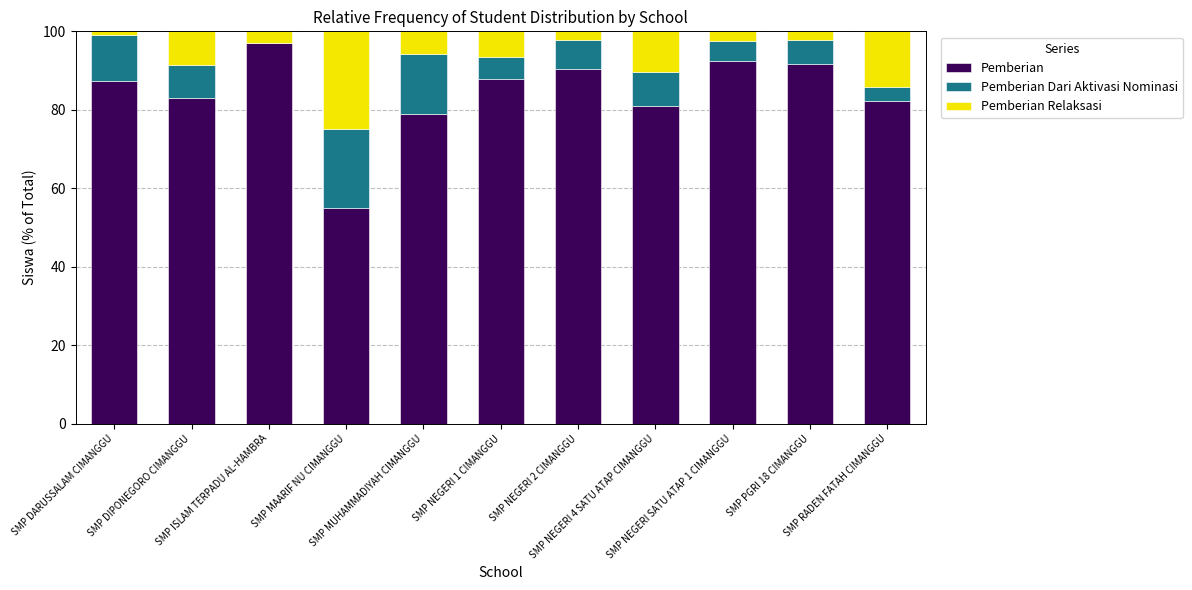

How many values in the Pemberian series exceed 87?

6